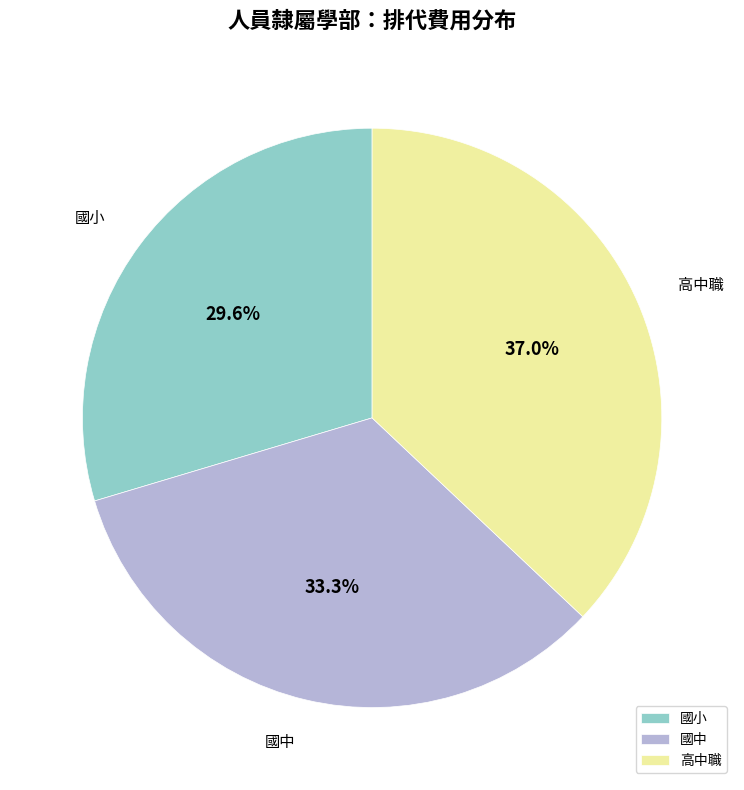

How many slices are in this pie chart?

3